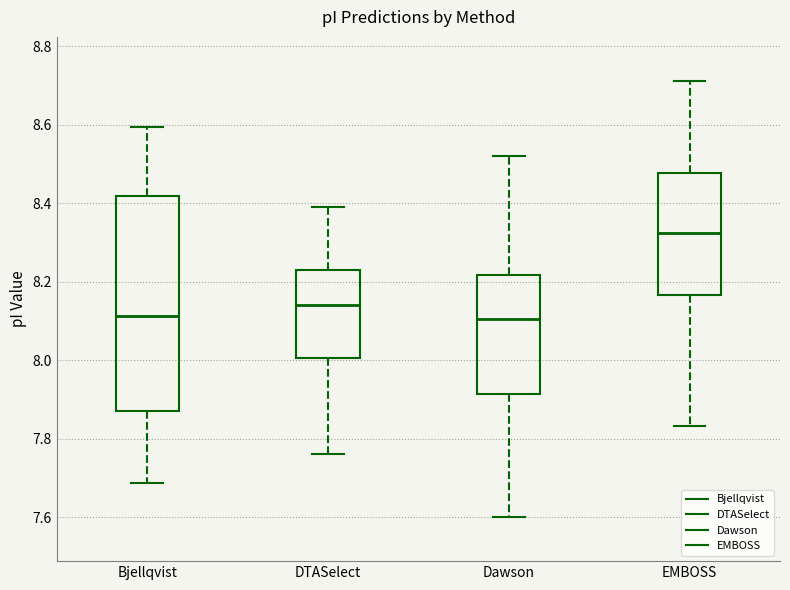

Reading left to right, transcribe this box plot: for each box, give where its median line is, the range the box spans, and where its two whiskers end, as read against the y-axis. The values are not printed on the chart, so give them approximately, as read against the axis.

Bjellqvist: median 8.12, box 7.88 to 8.42, whiskers 7.68 to 8.60
DTASelect: median 8.14, box 8.00 to 8.22, whiskers 7.76 to 8.40
Dawson: median 8.10, box 7.92 to 8.22, whiskers 7.60 to 8.52
EMBOSS: median 8.32, box 8.16 to 8.48, whiskers 7.84 to 8.72